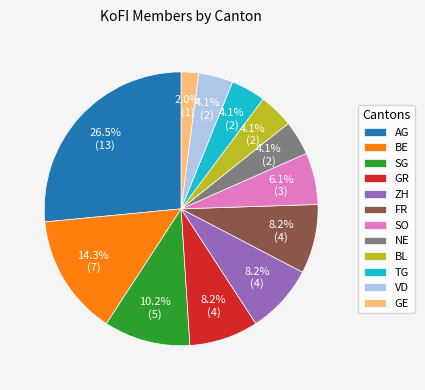

How many slices are in this pie chart?

12